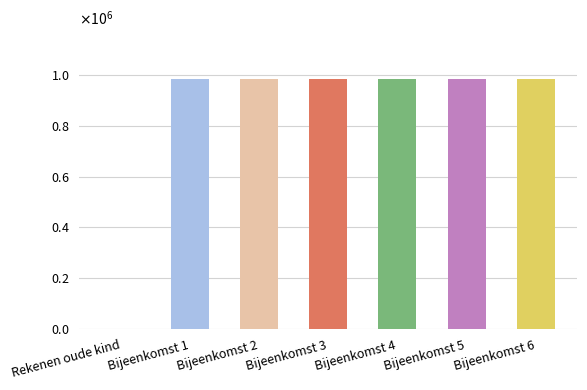

Are the bars horizontal?

No